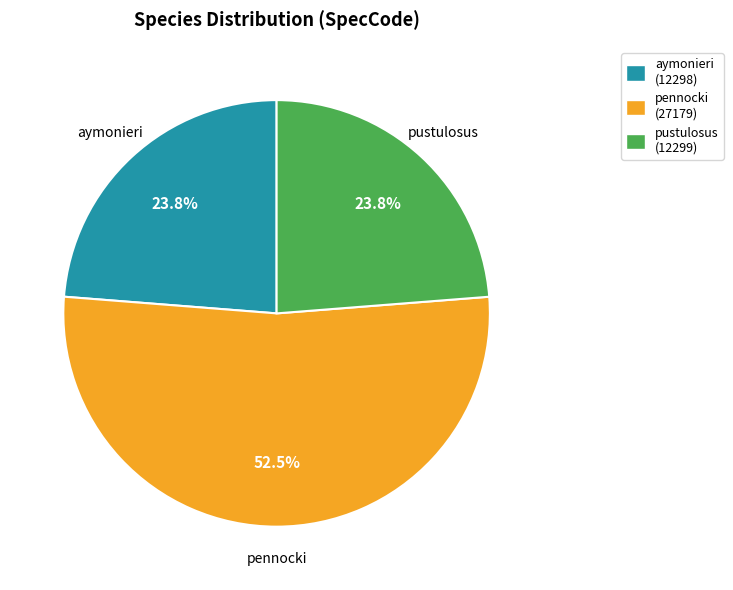

To the nearest percent, what is the difference between the pustulosus and pennocki slice percentages?

29%